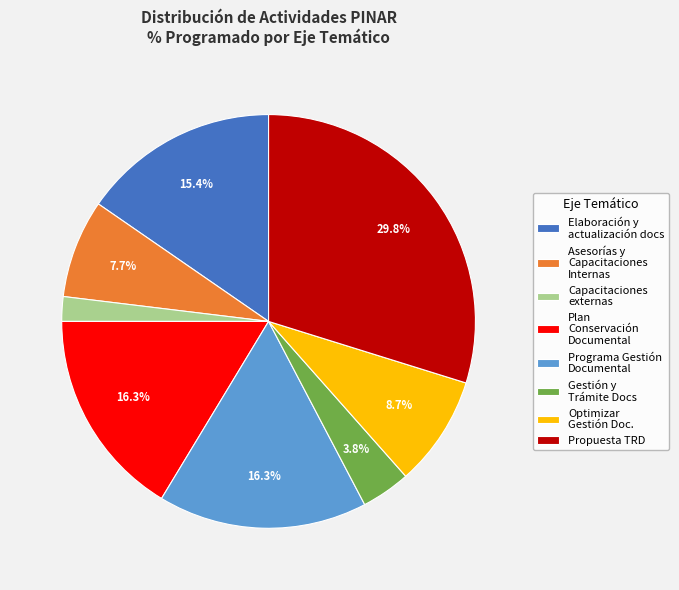

Do Asesorías y Capacitaciones Internas and Propuesta TRD together represent more than half of the pie?

No